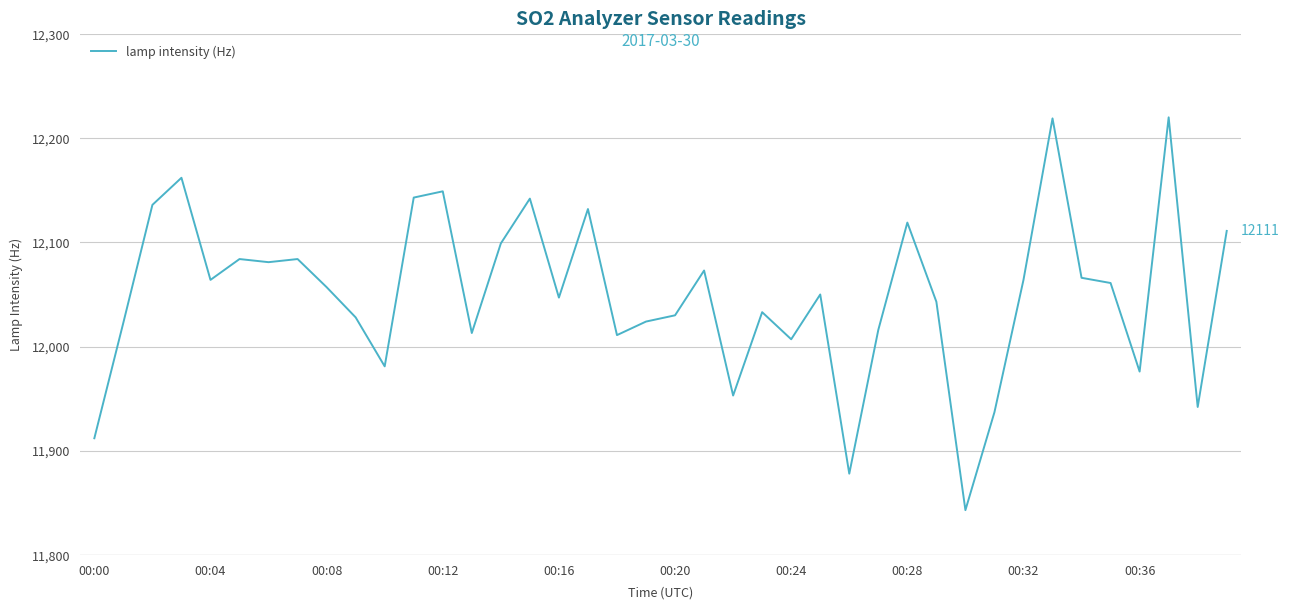

What is the greatest value displayed?

12220